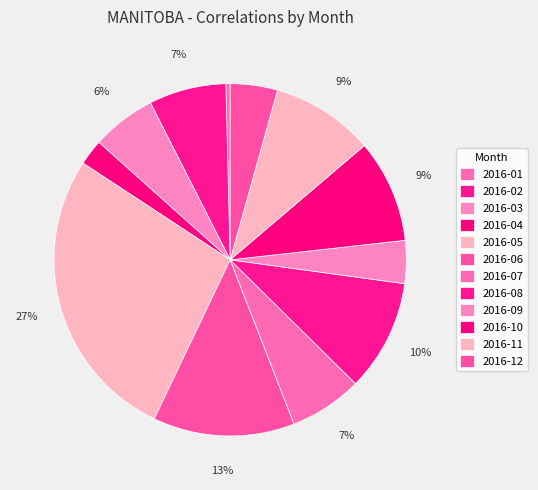

Approximately how many times larger is the value at 2016-06 compared to 2016-10?

1.4